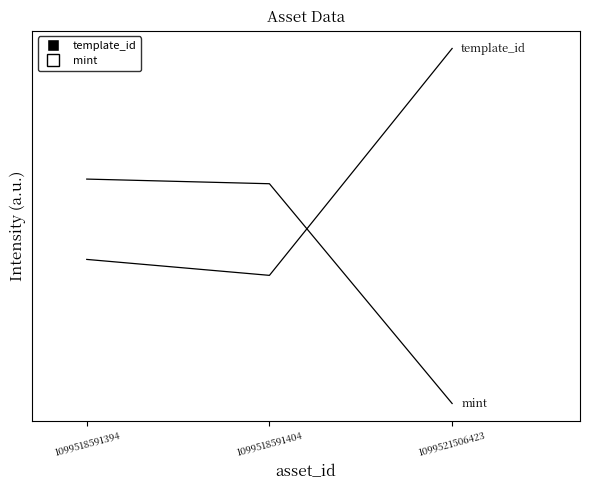

What is the average value of the template_id series?

0.9